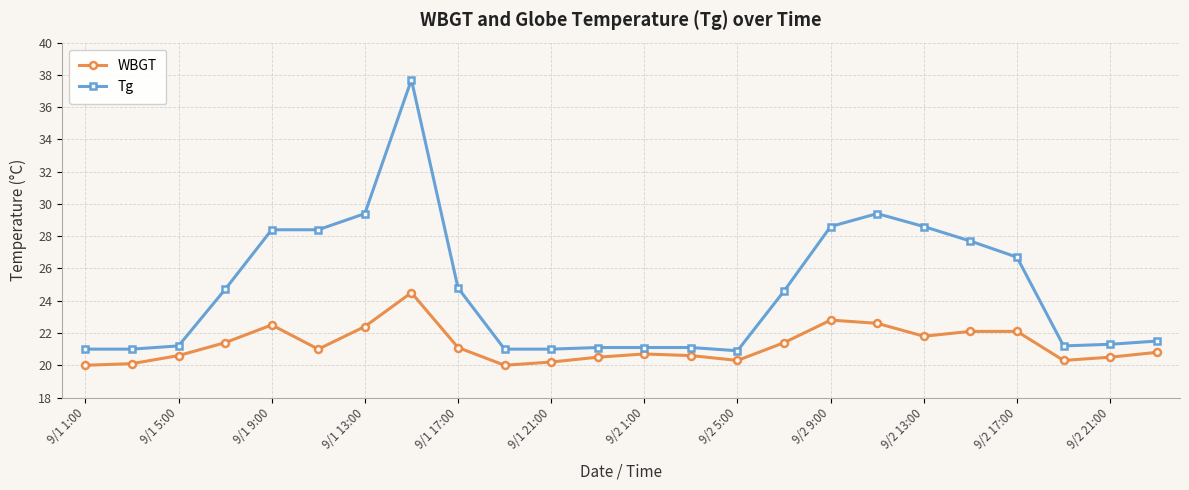

What is the maximum value for Tg?

37.7